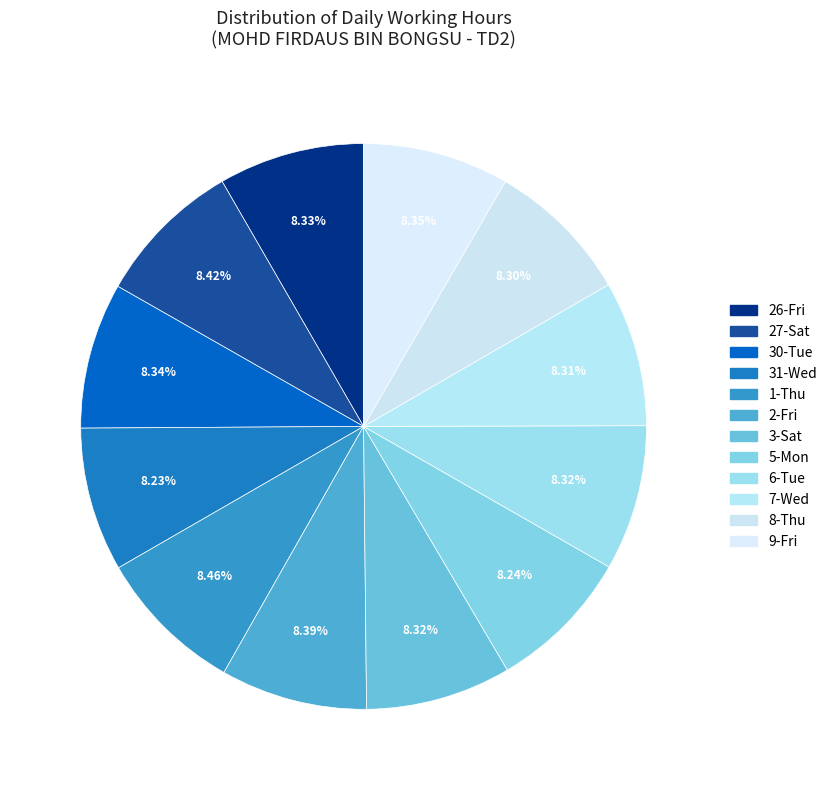

Which slice is the largest?

1-Thu